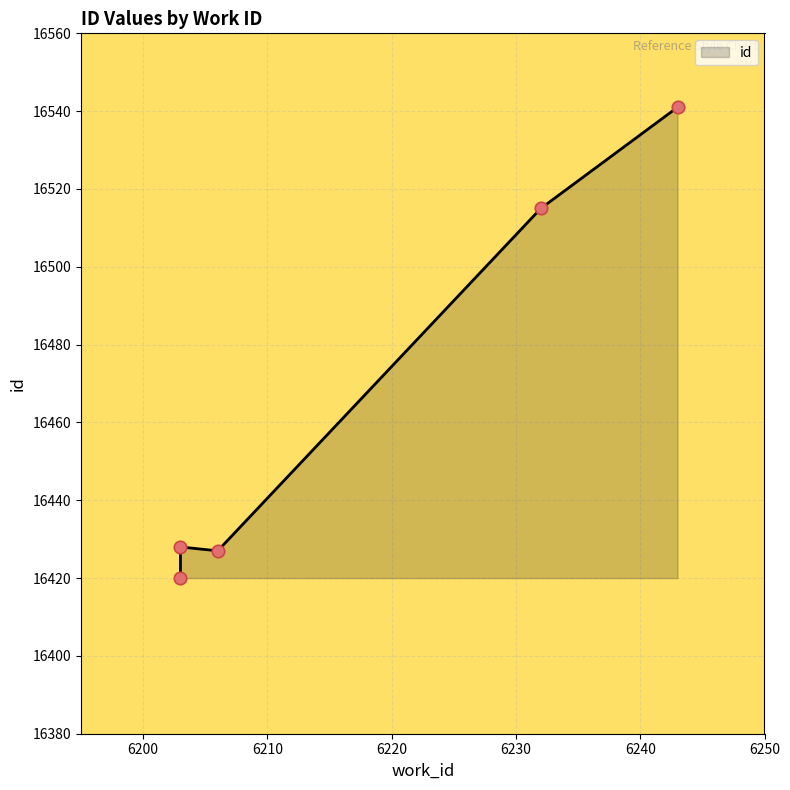

Between 6203 and 6232, which is larger?

6232